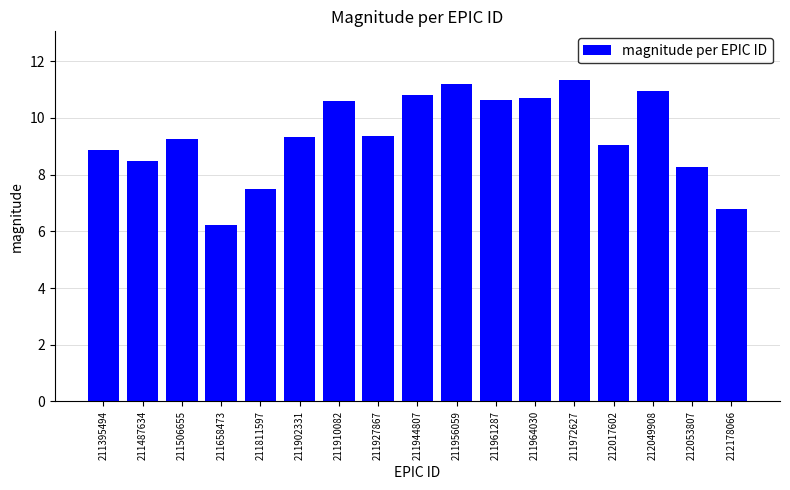

Read the value at 211927867.

9.4